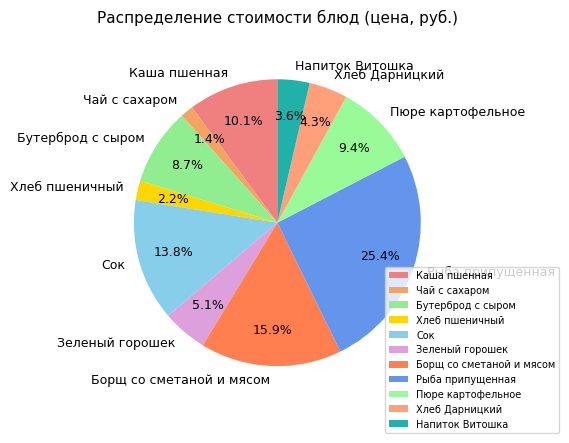

Is there a majority slice in this chart?

No